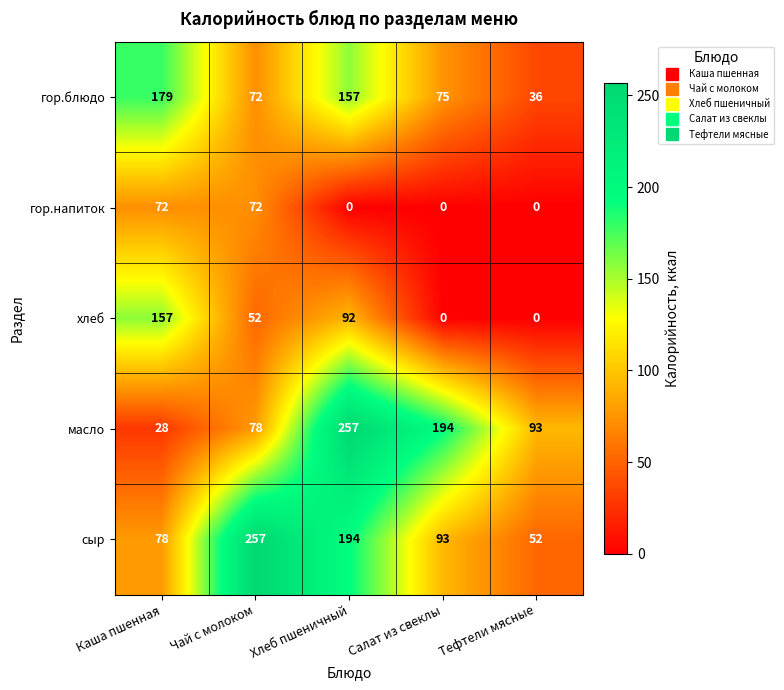

Count the number of categories in the chart.

5